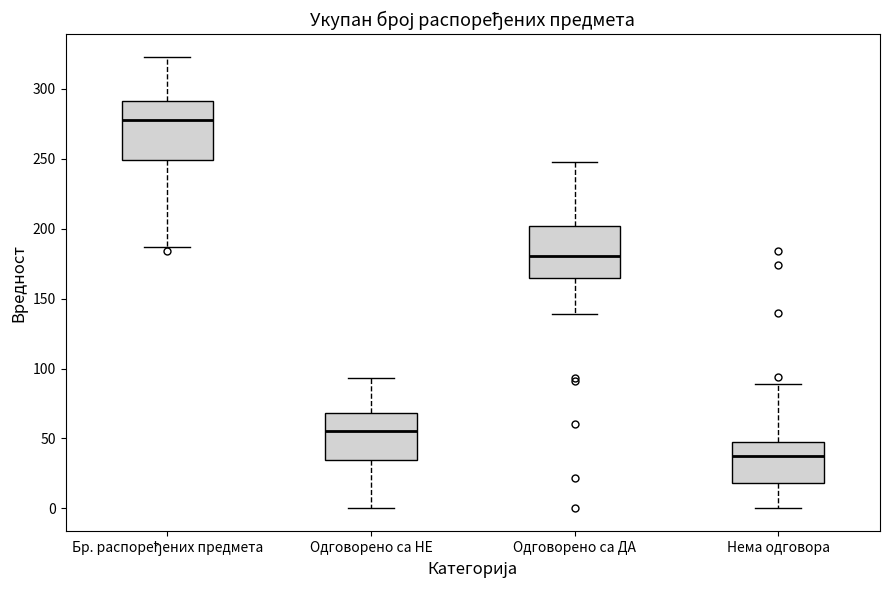

Where does the upper whisker of the box for Одговорено са НЕ end on the y-axis? The values are not printed on the chart, so give them approximately, as read against the axis.

95